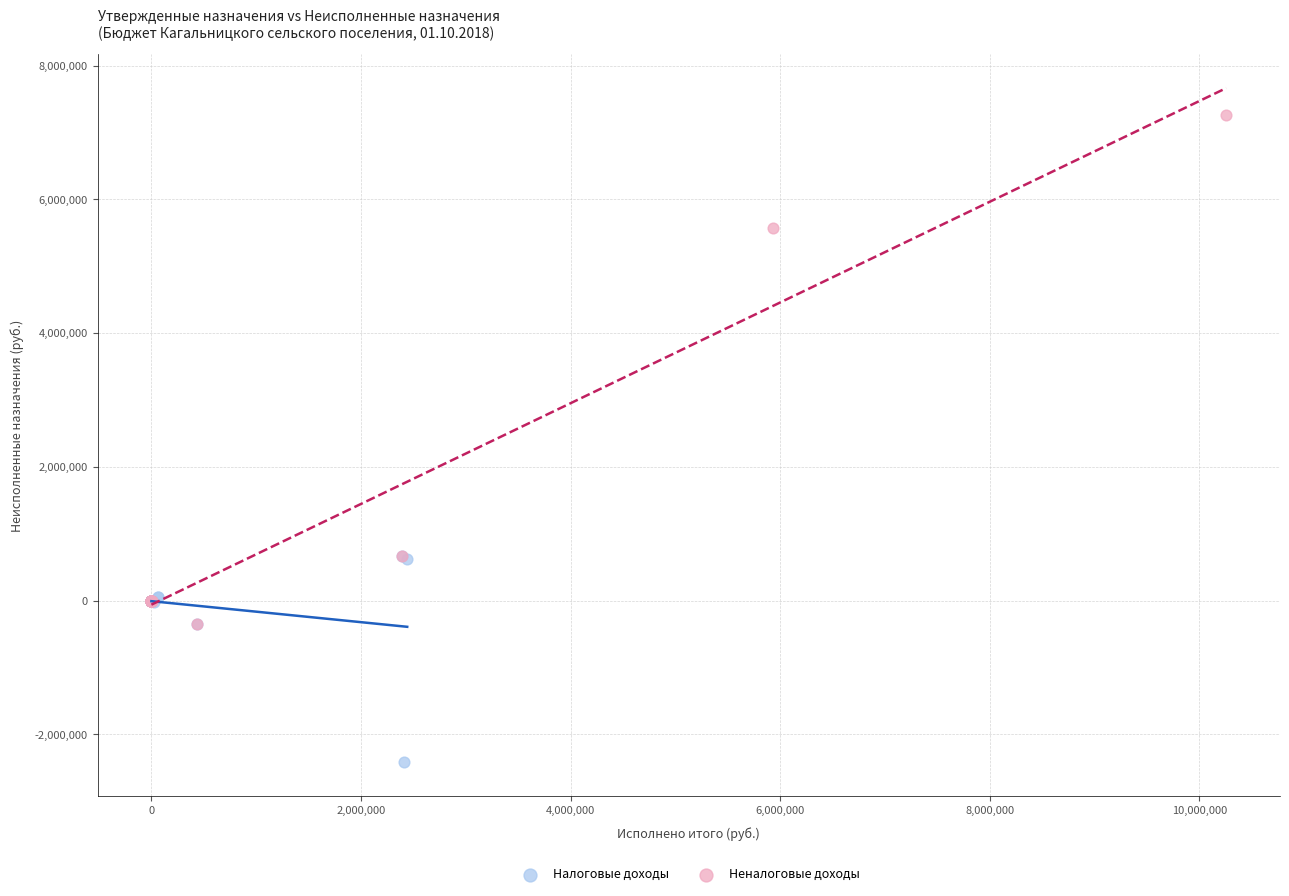

Which series reaches the minimum Y coordinate?

Налоговые доходы